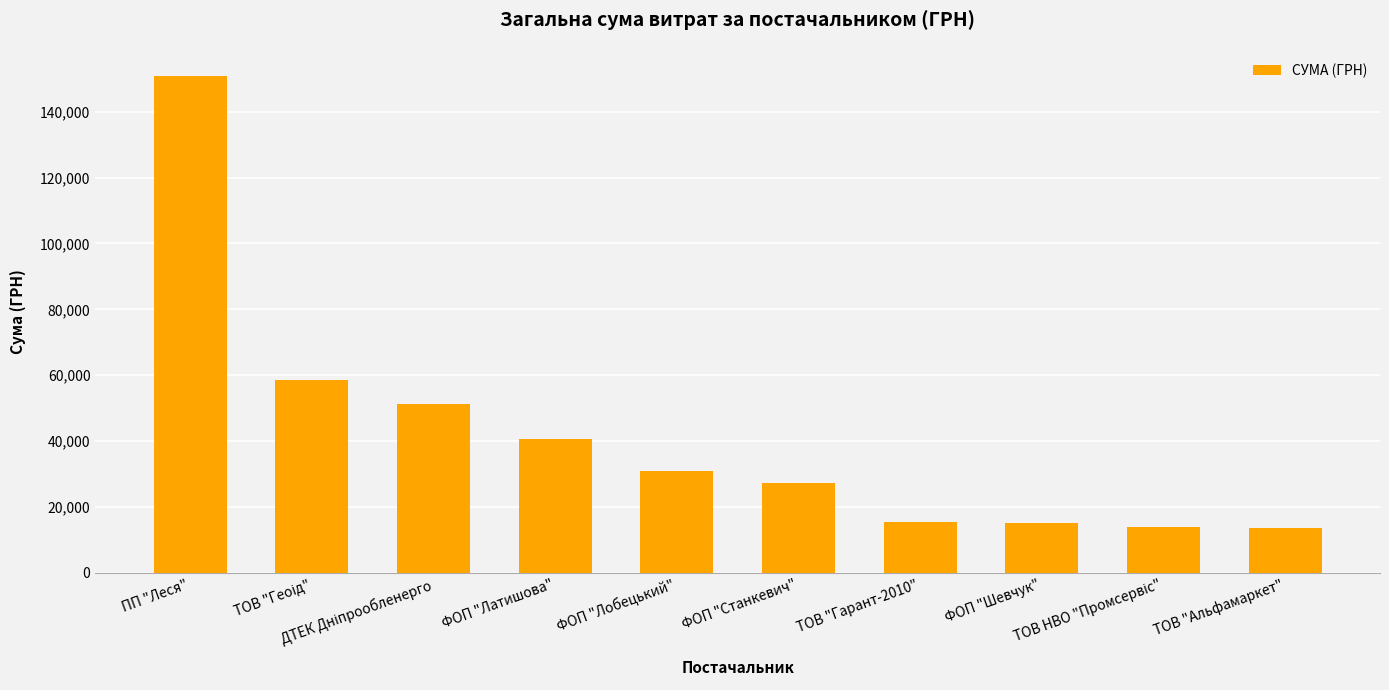

What is the difference between the maximum and second lowest values?

137044.8